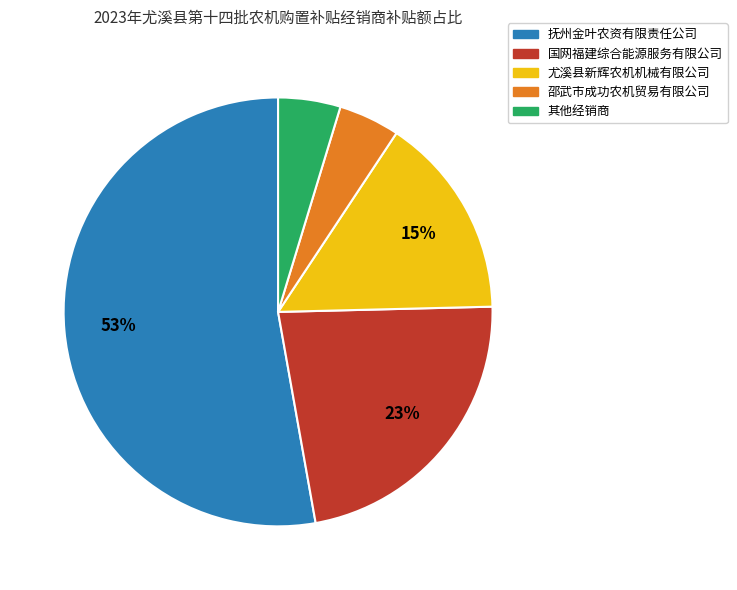

Is there any slice that represents more than half of the pie?

Yes